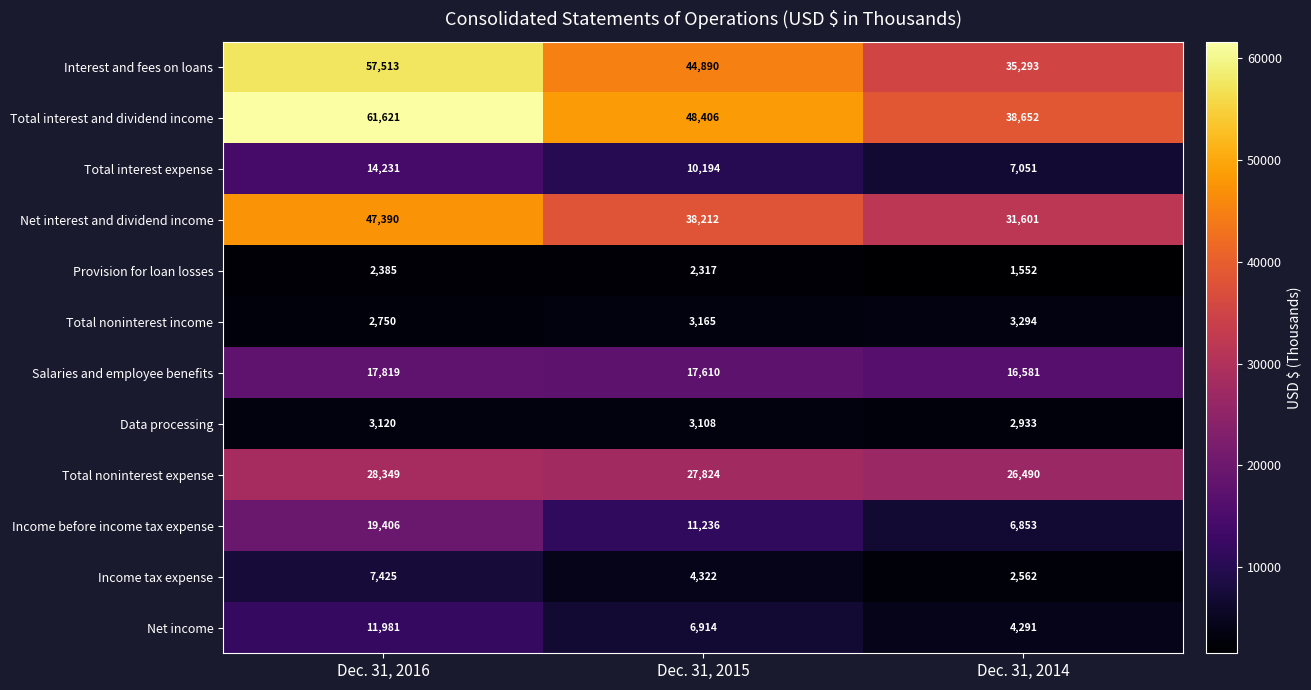

At how many categories does at least one series exceed 37545?

3